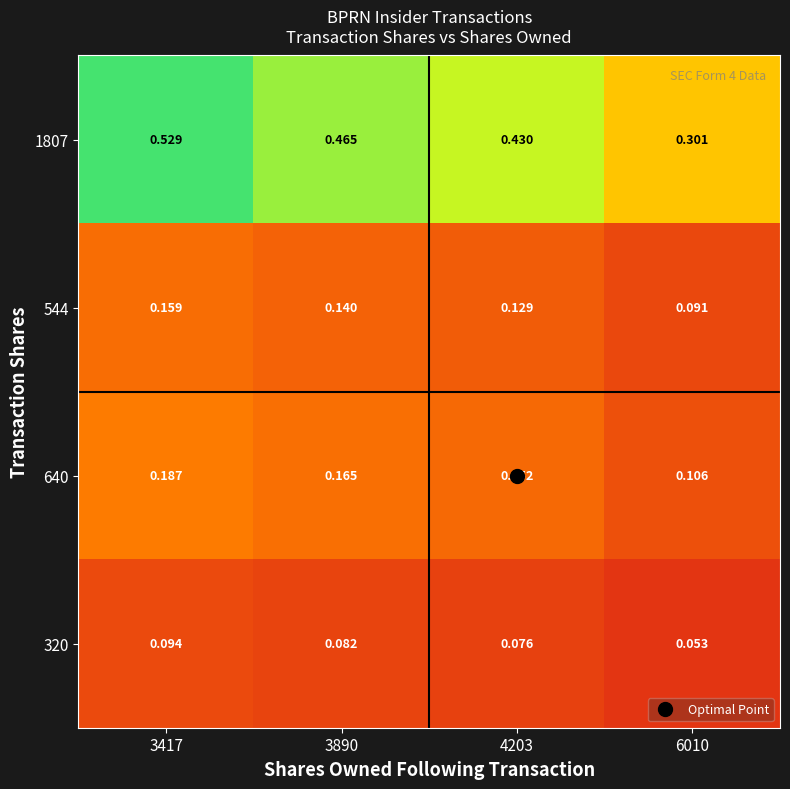

Is the value of 544 at 6010 greater than the value of 320 at 3417?

No